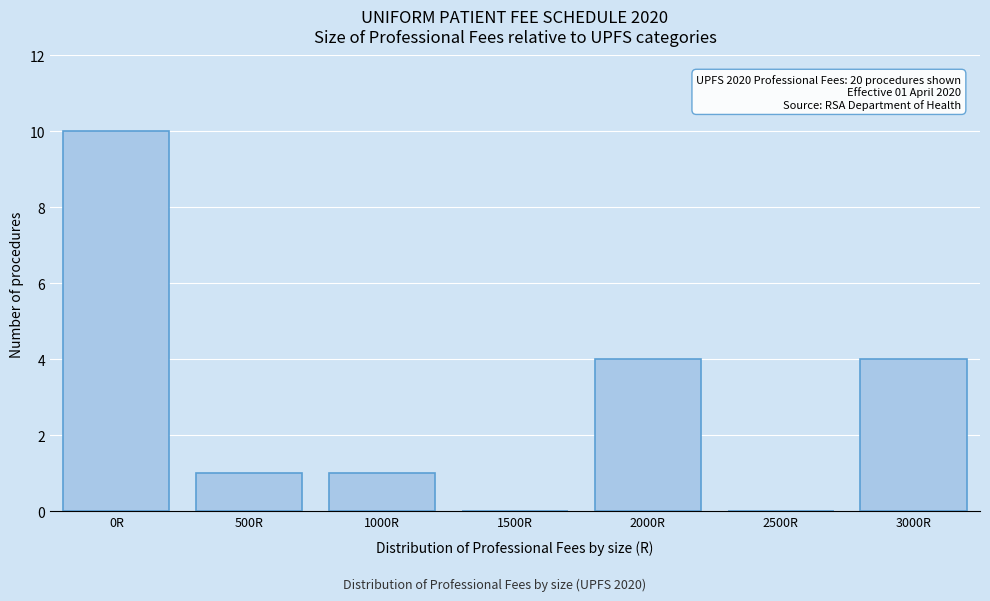

Reading left to right, transcribe all the data shown in this chart.

0R=10	500R=1	1000R=1	1500R=0	2000R=4	2500R=0	3000R=4